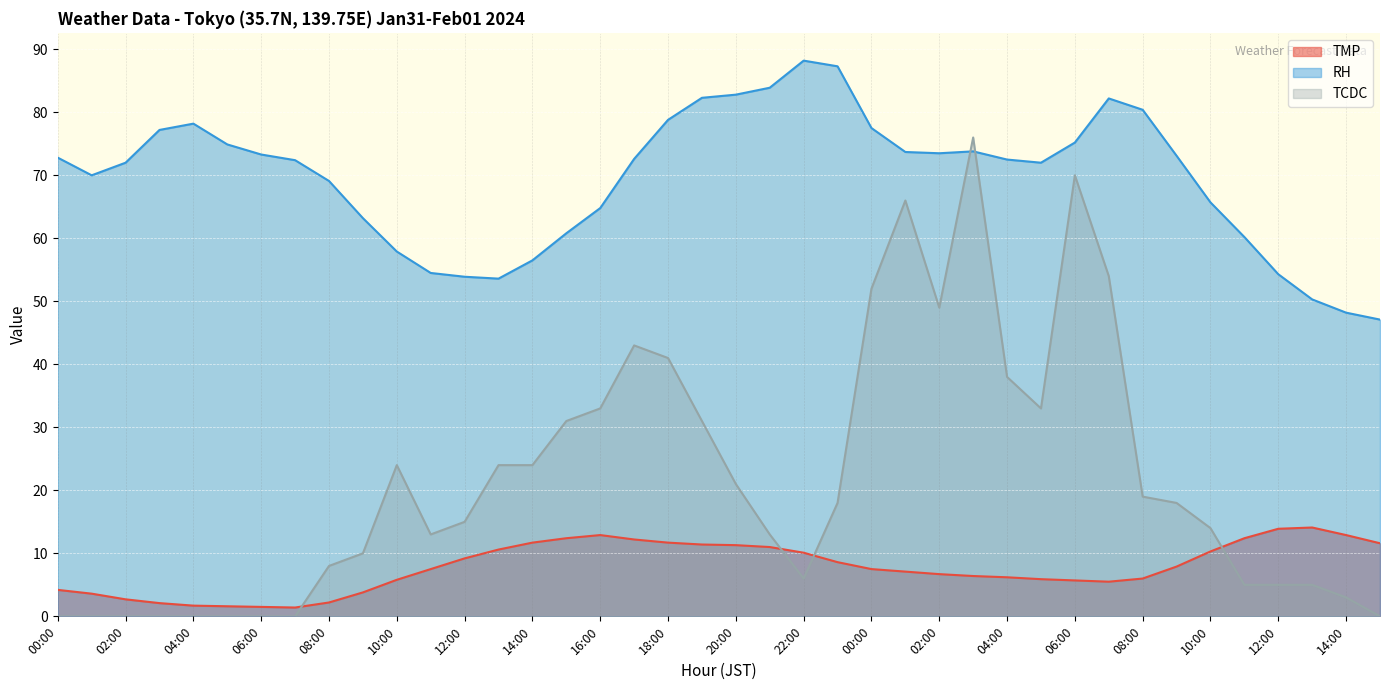

How many series are shown in this chart?

3